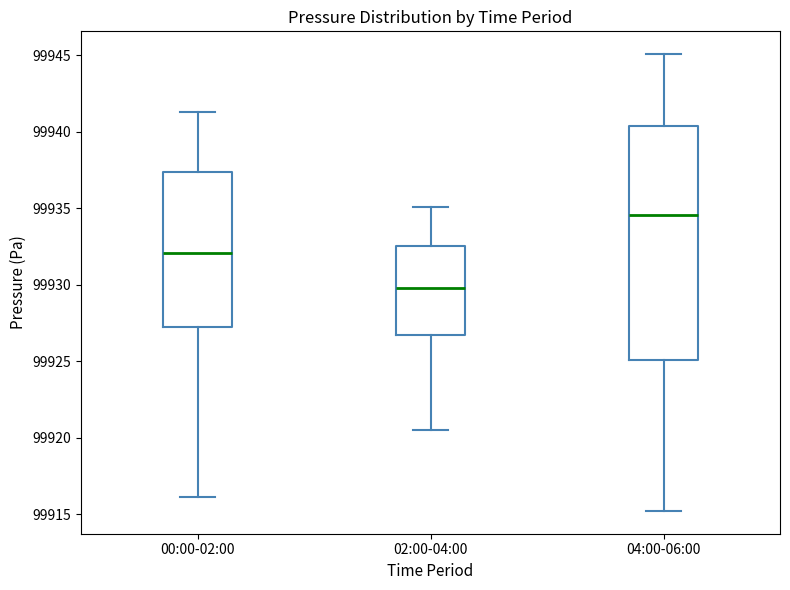

Where is the lower edge of the box for 00:00-02:00 on the y-axis? The values are not printed on the chart, so give them approximately, as read against the axis.

99927.0